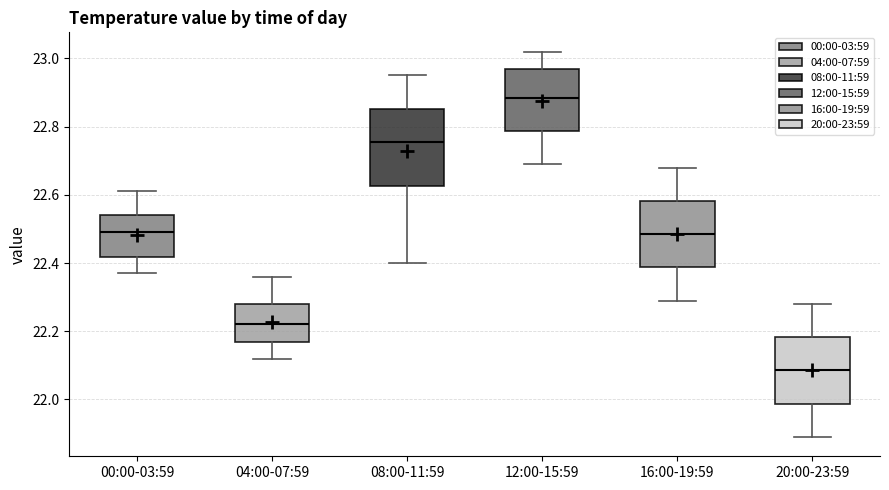

Reading left to right, transcribe this box plot: for each box, give where its median line is, the range the box spans, and where its two whiskers end, as read against the y-axis. The values are not printed on the chart, so give them approximately, as read against the axis.

00:00-03:59: median 22.50, box 22.42 to 22.54, whiskers 22.38 to 22.62
04:00-07:59: median 22.22, box 22.18 to 22.28, whiskers 22.12 to 22.36
08:00-11:59: median 22.76, box 22.62 to 22.86, whiskers 22.40 to 22.96
12:00-15:59: median 22.88, box 22.78 to 22.98, whiskers 22.70 to 23.02
16:00-19:59: median 22.48, box 22.38 to 22.58, whiskers 22.30 to 22.68
20:00-23:59: median 22.08, box 21.98 to 22.18, whiskers 21.90 to 22.28